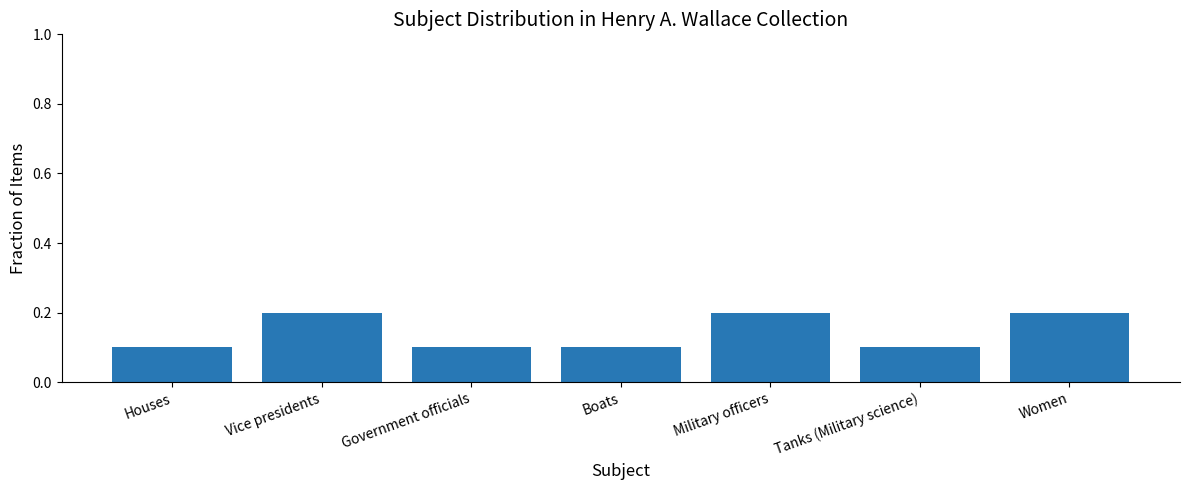

The value at Government officials is 0.1. True or false?

True